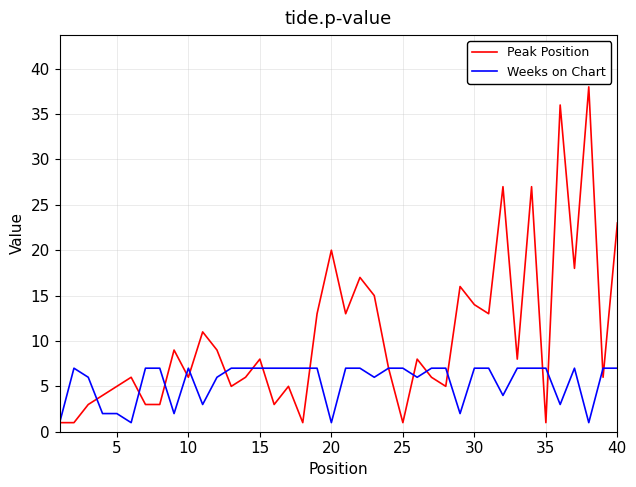

At how many categories does at least one series exceed 19?

6